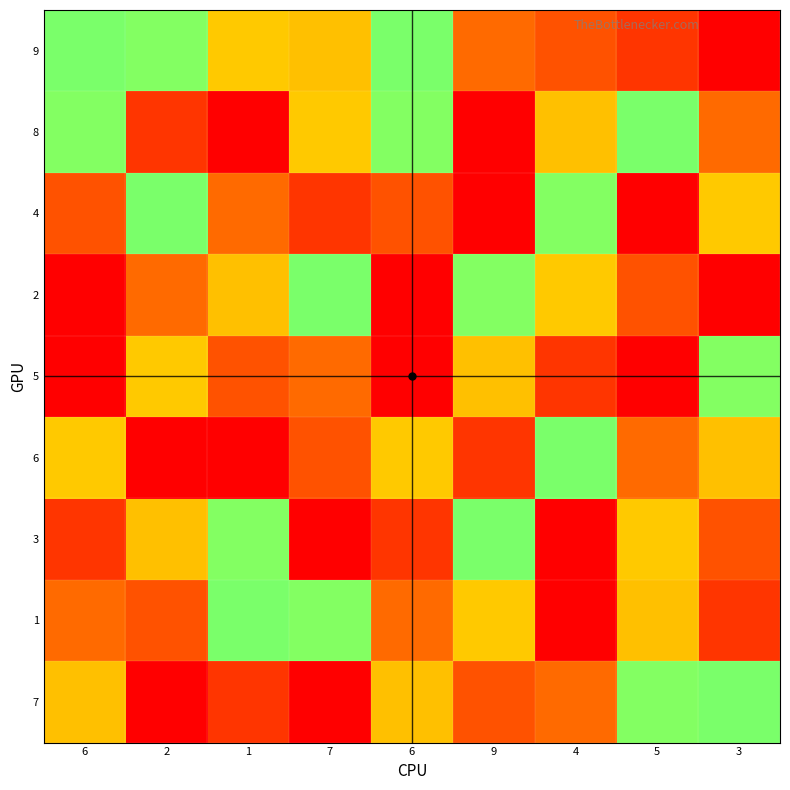

Which series has the largest total across all categories?

4